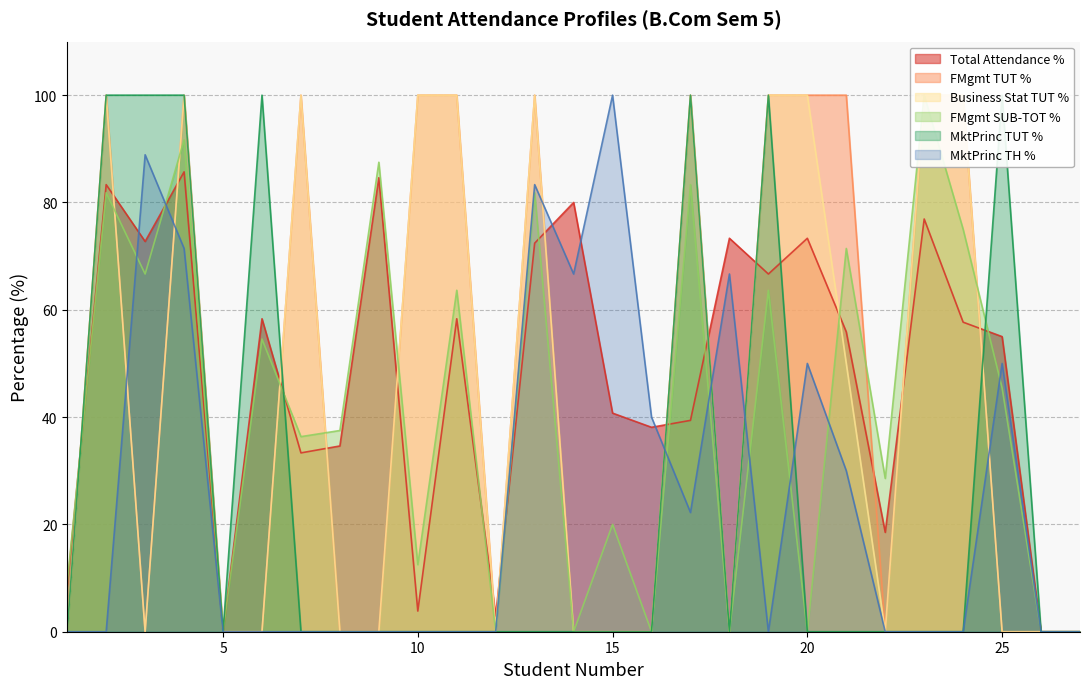

How many times do Total Attendance % and MktPrinc TH % cross each other?

6